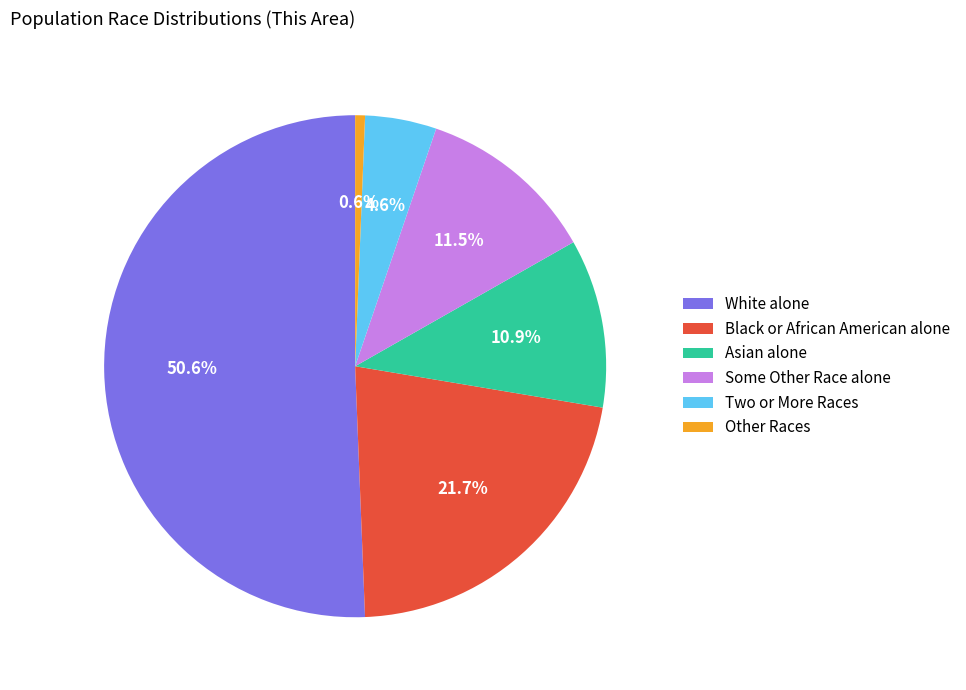

Which slice is the largest?

White alone